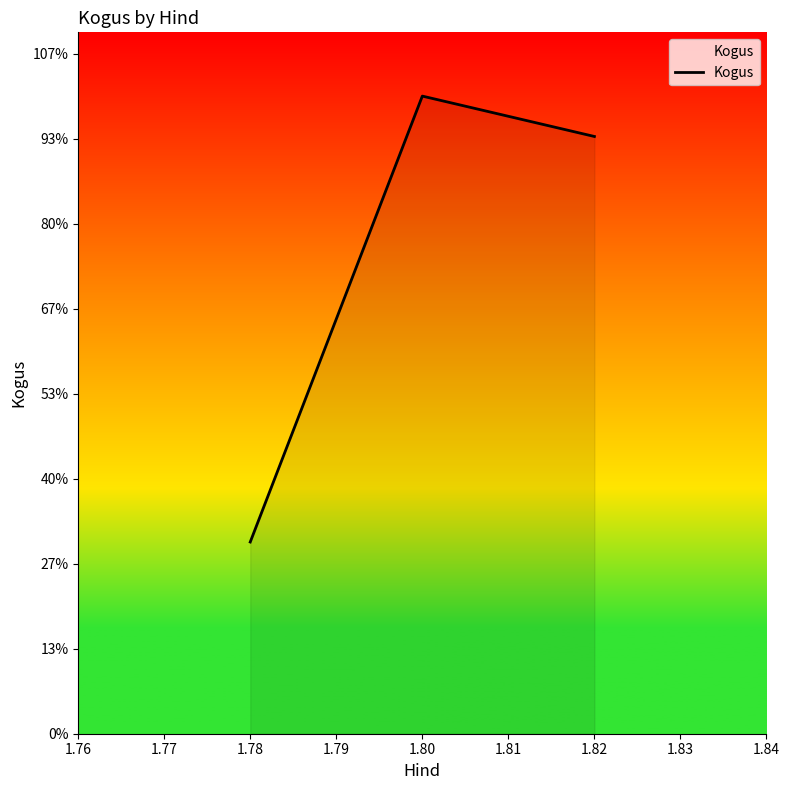

Reading right to left, what are all the values shown in this chart?

1405	1500	451